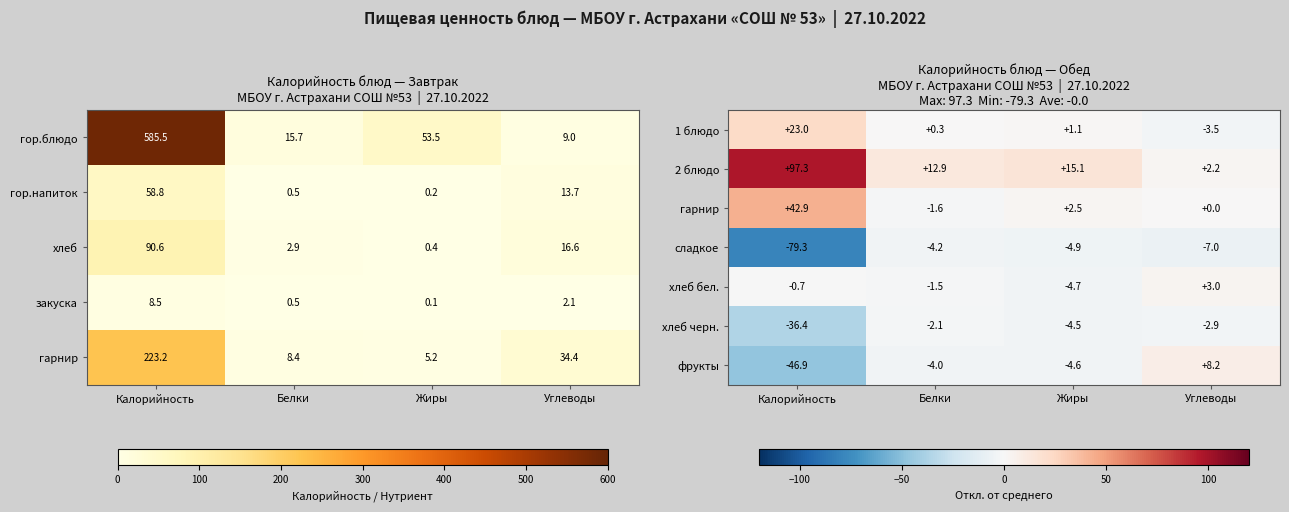

Count the number of data series in this chart.

7